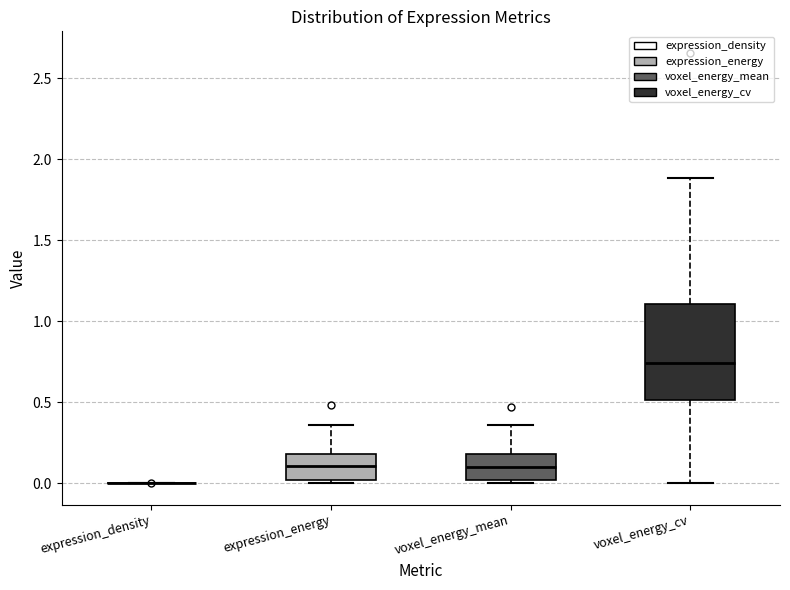

Reading left to right, read every box against the y-axis: the position of its median line, the range the box covers, and the ends of its whiskers. The values are not printed on the chart, so give them approximately, as read against the axis.

expression_density: box collapsed to a line at 0.00, whiskers 0.00 to 0.00
expression_energy: median 0.10, box 0.00 to 0.20, whiskers 0.00 (just below the box's lower edge) to 0.35
voxel_energy_mean: median 0.10, box 0.00 to 0.20, whiskers 0.00 (just below the box's lower edge) to 0.35
voxel_energy_cv: median 0.75, box 0.50 to 1.10, whiskers 0.00 to 1.90